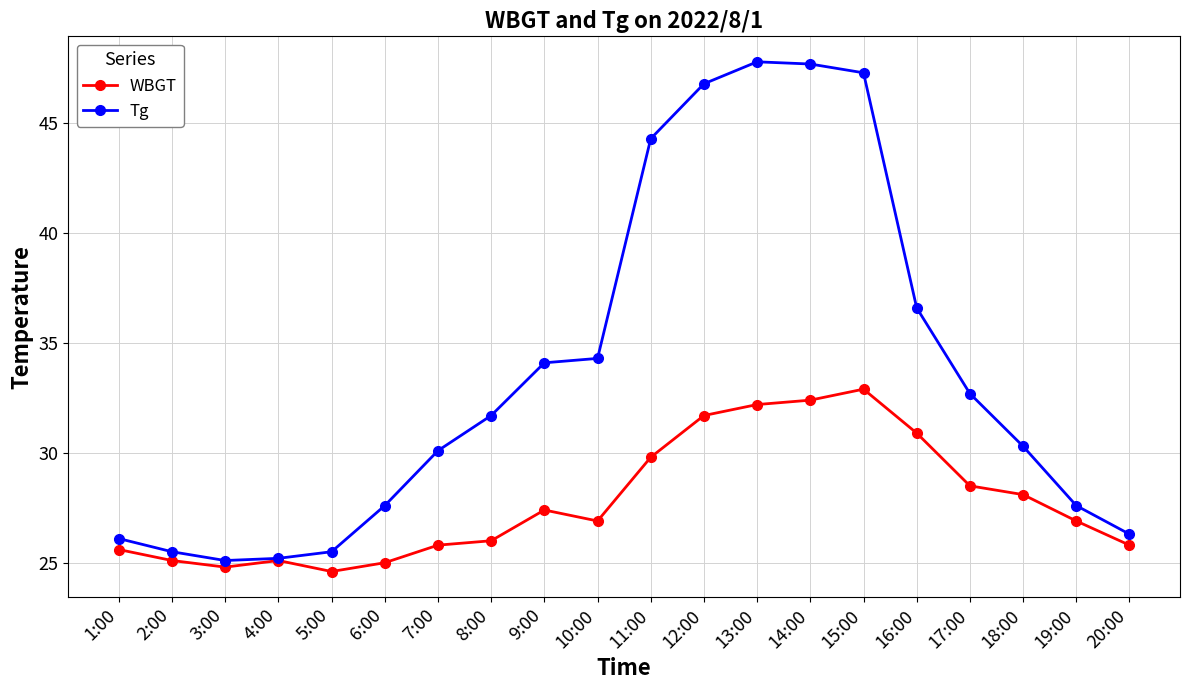

What is the difference between the maximum and second lowest values in the Tg series?

22.6